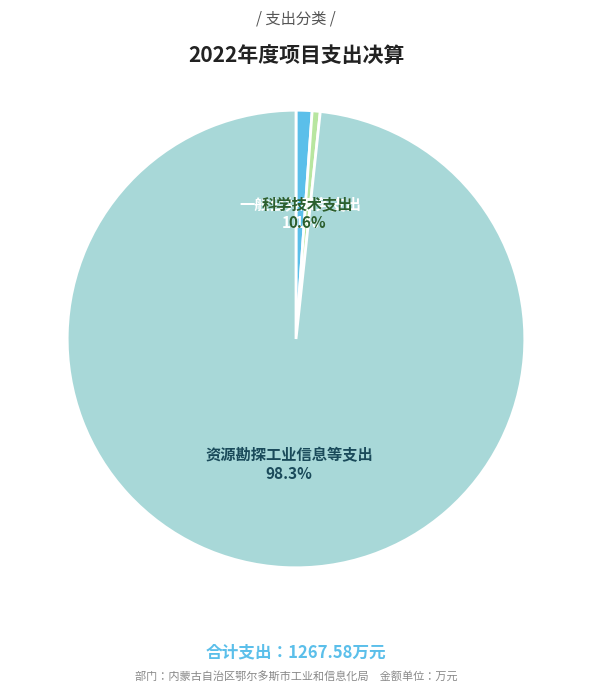

Rank the categories by value from highest to lowest.

资源勘探工业信息等支出, 一般公共服务支出, 科学技术支出